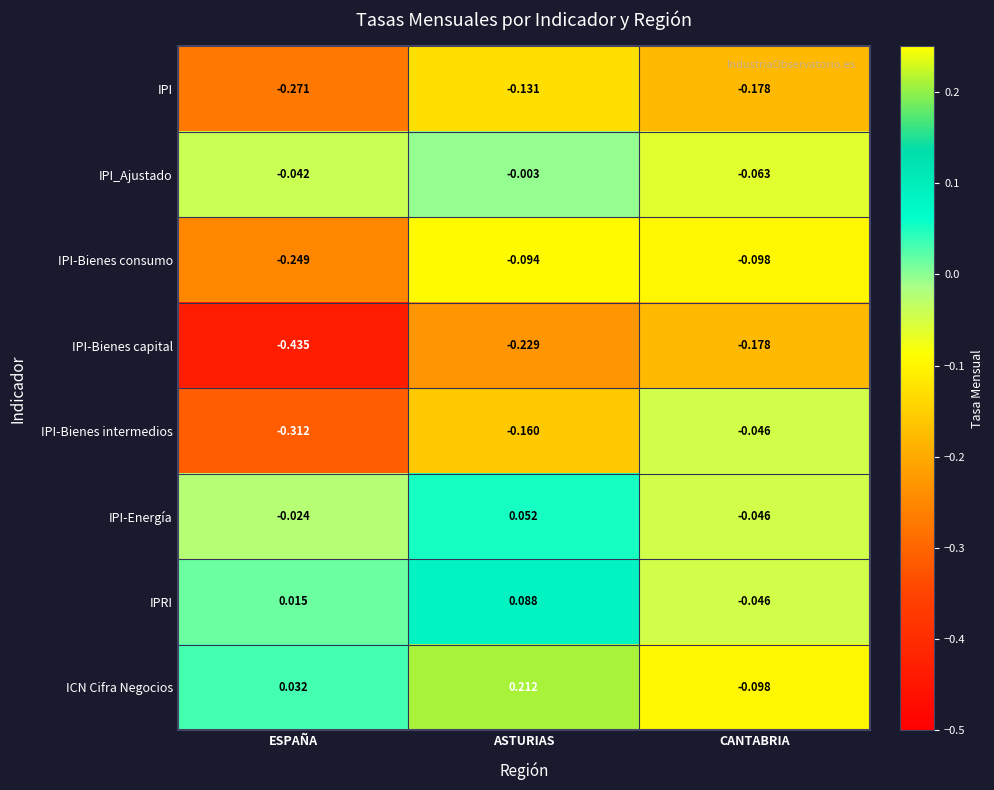

Is the value of IPI-Bienes intermedios at ASTURIAS greater than the value of ICN Cifra Negocios at CANTABRIA?

No